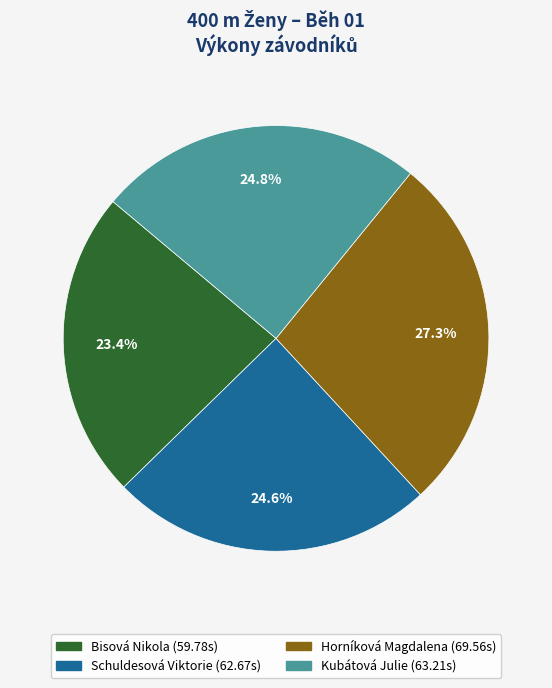

Which slice is the smallest?

Bisová Nikola